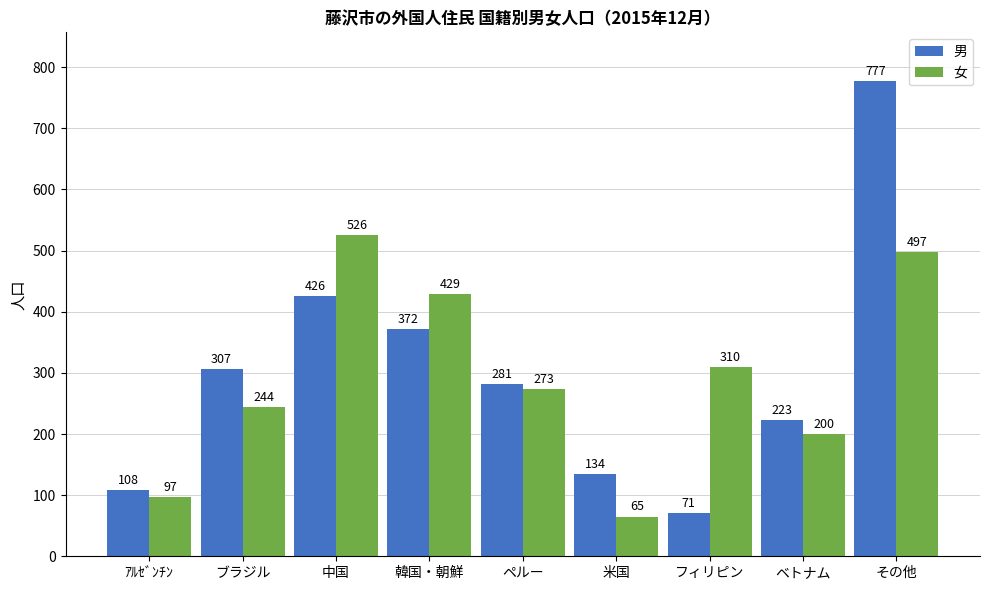

What is the label of the 9th bar from the right?

ｱﾙｾﾞﾝﾁﾝ